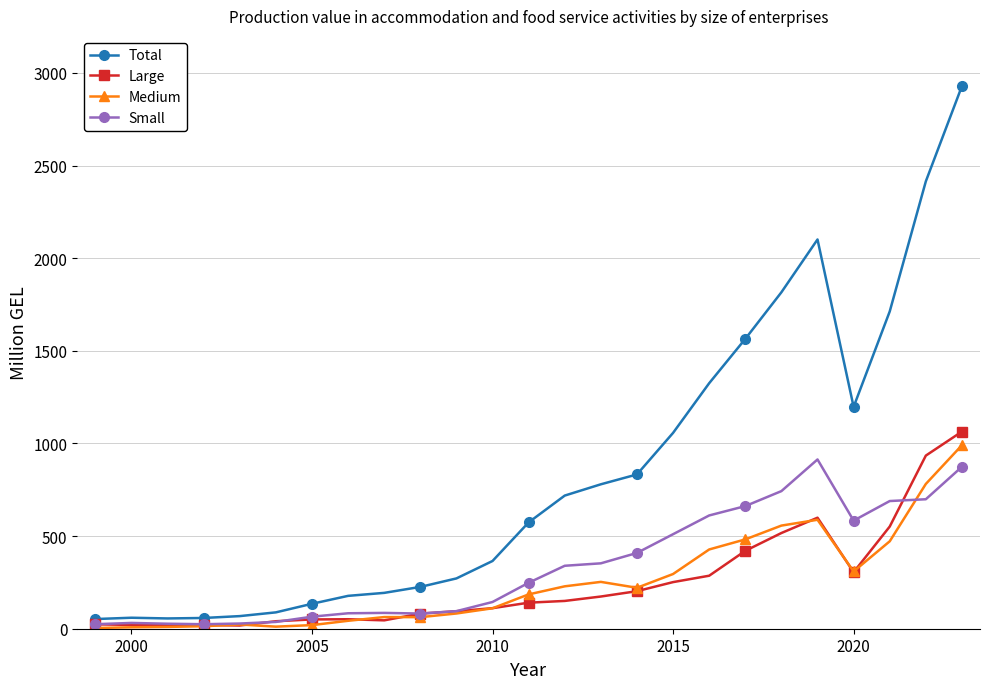

What is the value of the Total point at the 9th from the left?

193.5